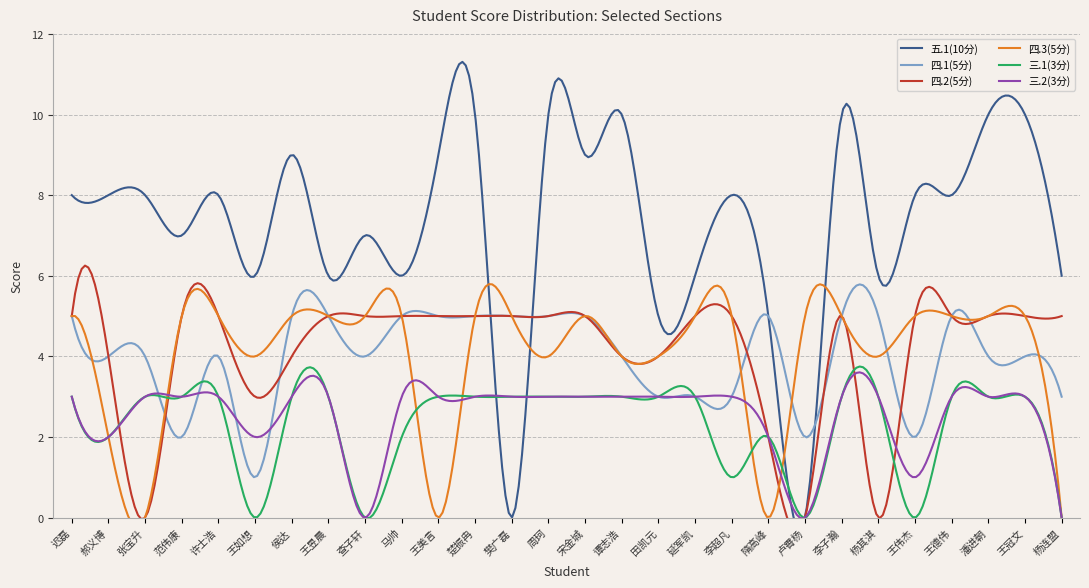

After their last crossing, which series has the higher values: 四.1(5分) or 四.2(5分)?

四.2(5分)